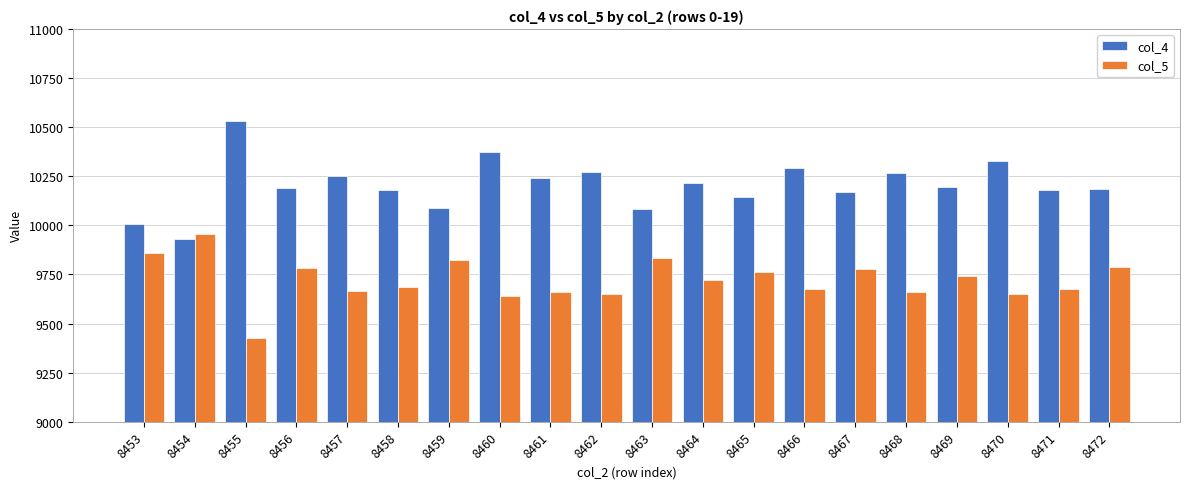

Which series has the largest range (max minus min)?

col_4